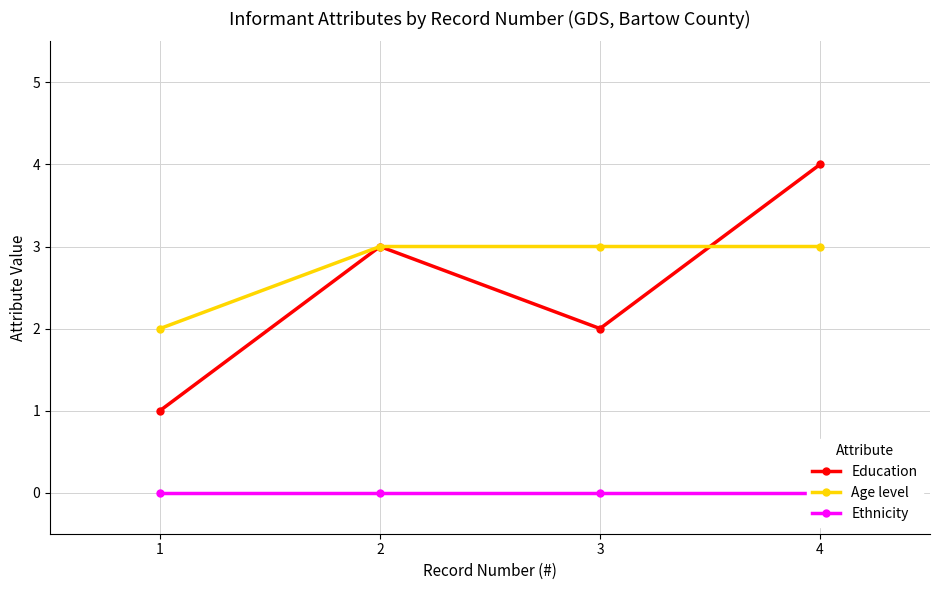

Reading left to right, what are all the values shown in this chart?

Education: 1=1	2=3	3=2	4=4
Age level: 1=2	2=3	3=3	4=3
Ethnicity: 1=0	2=0	3=0	4=0